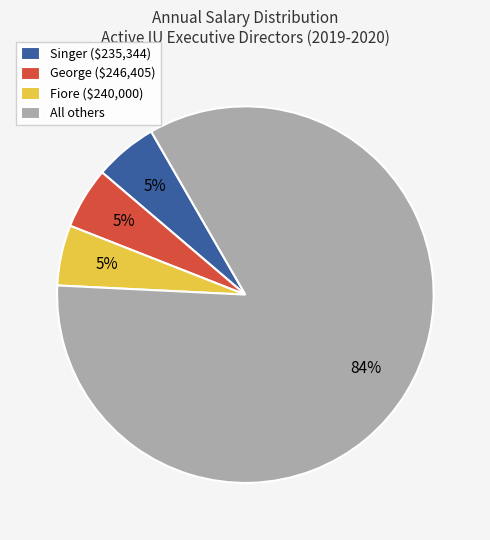

True or false: All others accounts for 78% of the total.

False